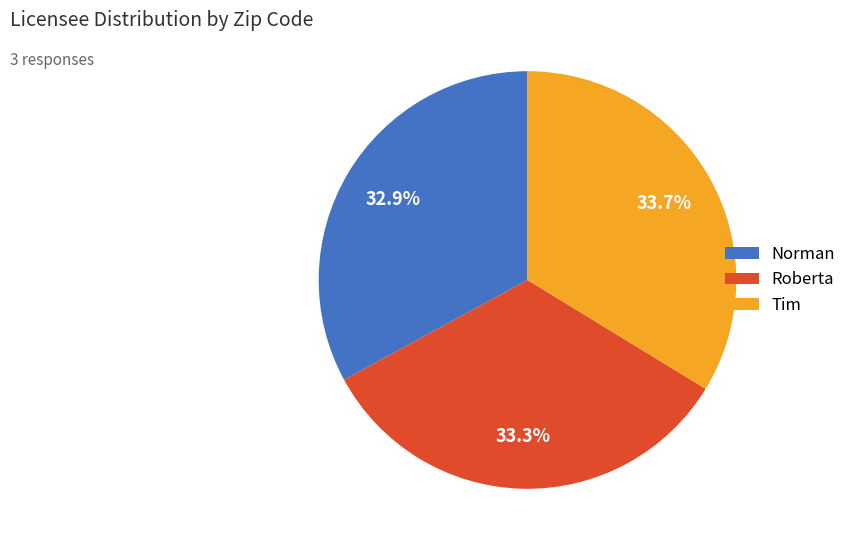

The Norman slice represents 26% of the pie. True or false?

False